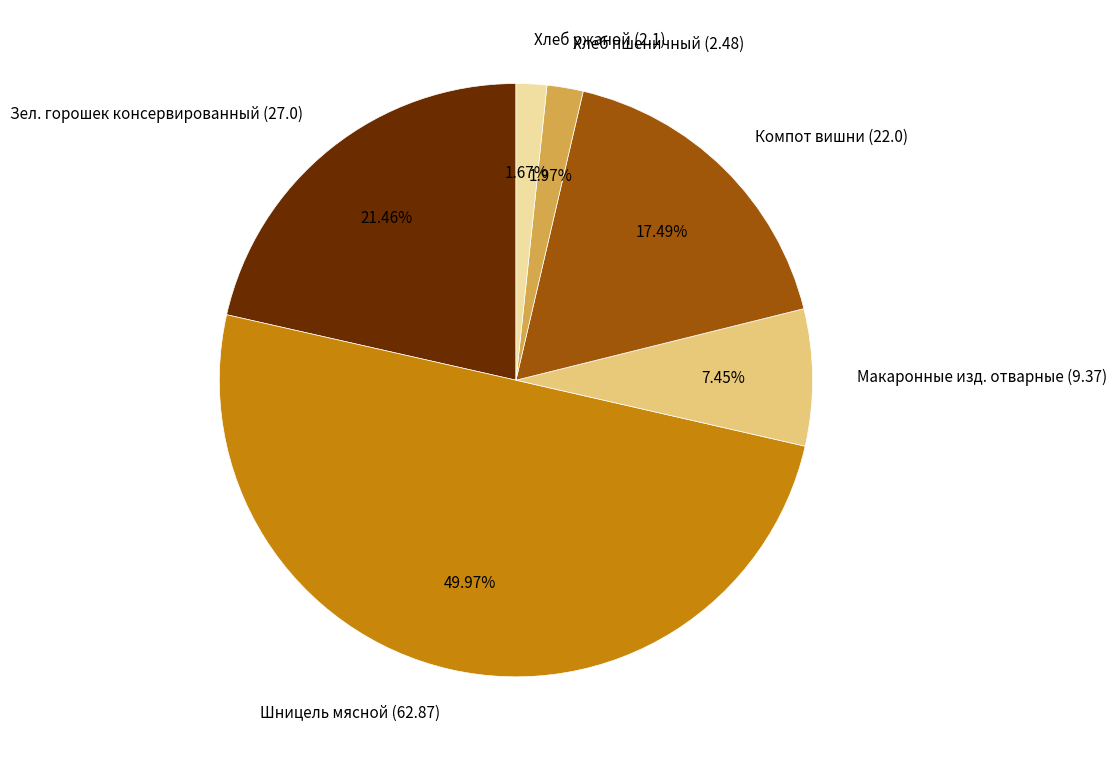

How many slices are in this pie chart?

6